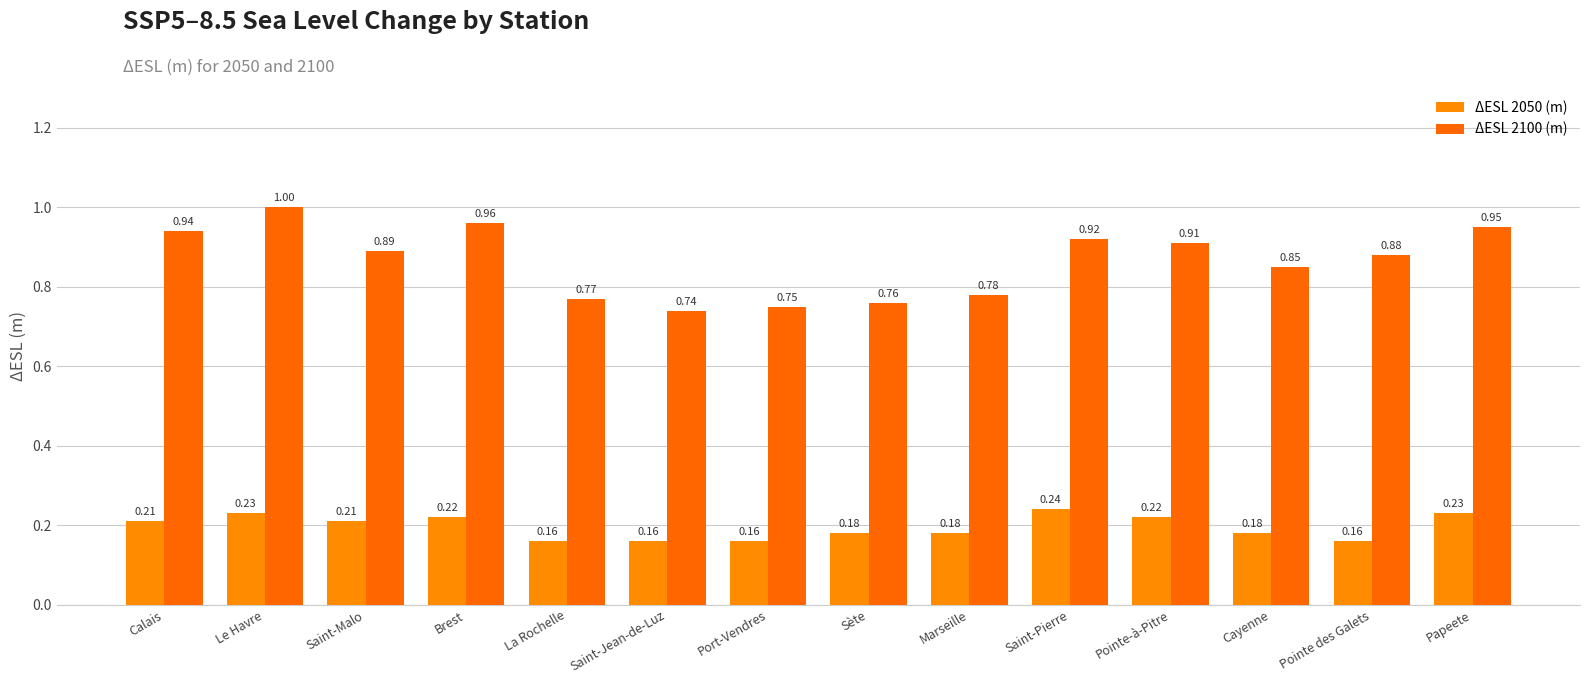

What is the maximum value for ΔESL 2100 (m)?

1.0